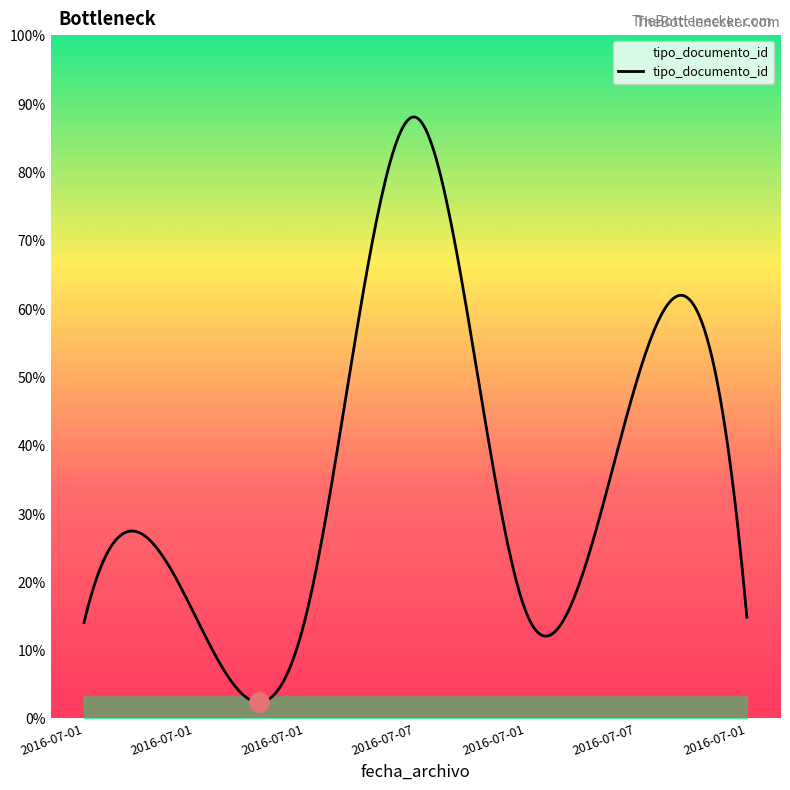

Does the chart display data point markers on the line(s)?

No